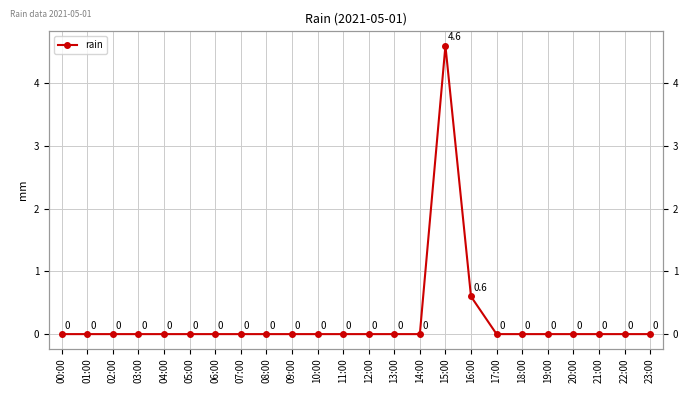

The value at 12:00 is 0.0. True or false?

True